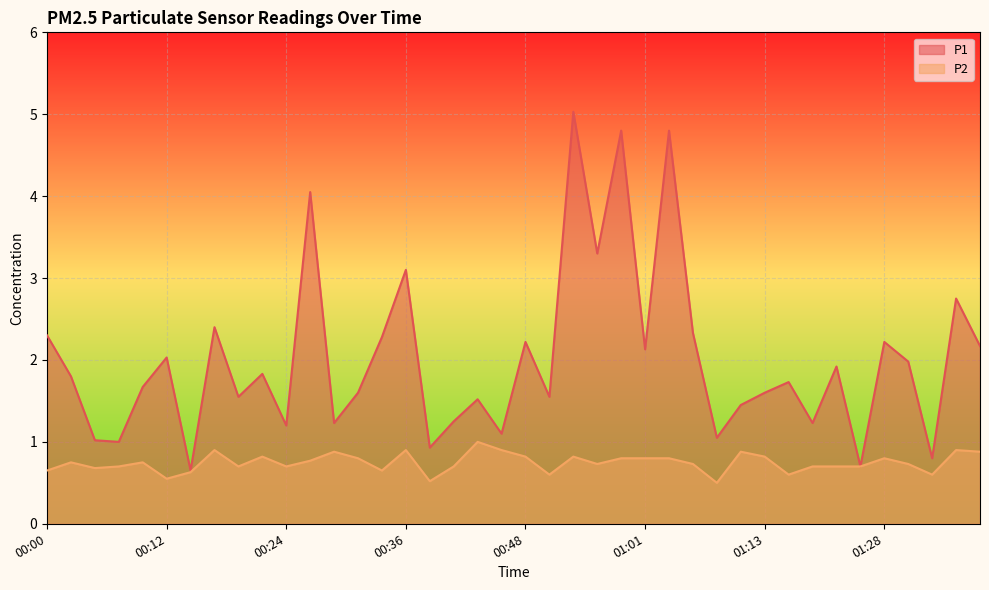

What is the difference between the second highest and second lowest values in the P1 series?

4.1